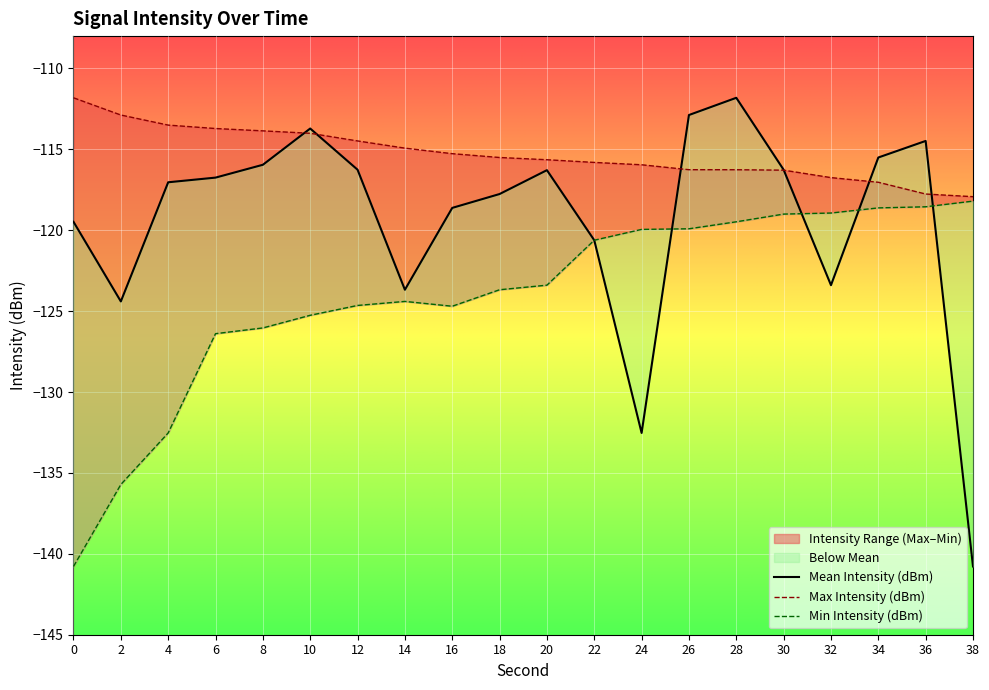

At 22, list the series in order from largest to smallest.

Max Intensity (dBm), Mean Intensity (dBm), Min Intensity (dBm)